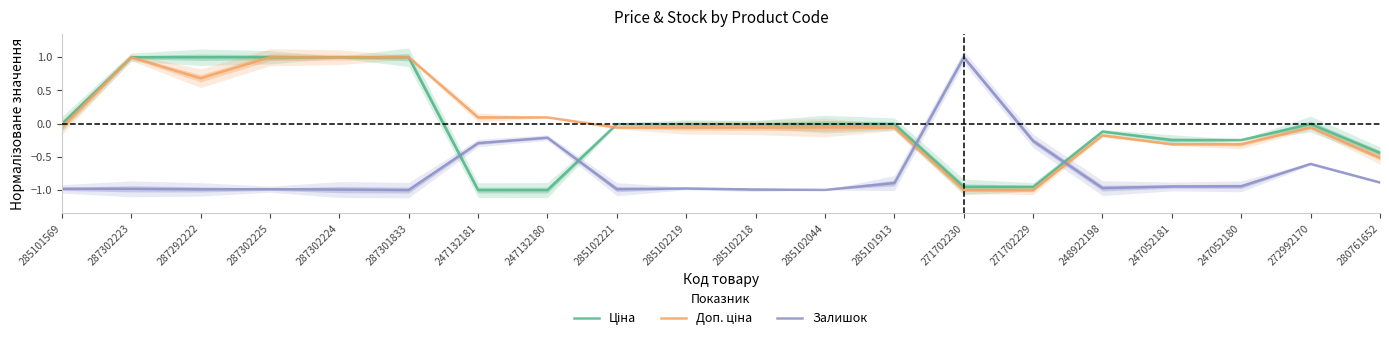

Reading left to right, what are all the values shown in this chart?

Ціна: -0.0	1.0	1.0	1.0	1.0	1.0	-1.0	-1.0	-0.0	-0.0	-0.0	-0.0	-0.0	-1.0	-1.0	-0.1	-0.2	-0.2	-0.0	-0.4
Доп. ціна: -0.1	1.0	0.7	1.0	1.0	1.0	0.1	0.1	-0.1	-0.1	-0.1	-0.1	-0.1	-1.0	-1.0	-0.2	-0.3	-0.3	-0.1	-0.5
Залишок: -1.0	-1.0	-1.0	-1.0	-1.0	-1.0	-0.3	-0.2	-1.0	-1.0	-1.0	-1.0	-0.9	1.0	-0.3	-1.0	-0.9	-0.9	-0.6	-0.9